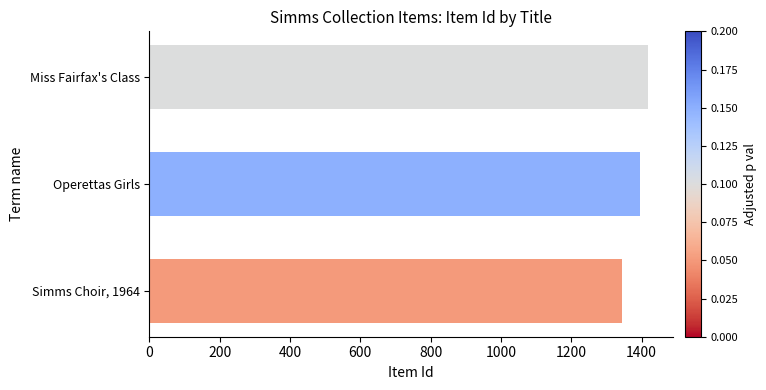

Is it true that the value at Miss Fairfax's Class is 1418?

True